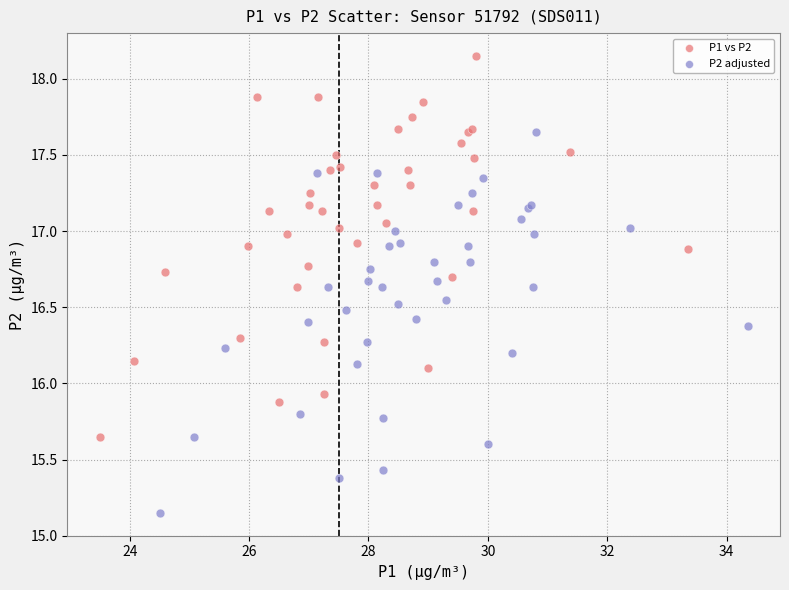

Which series reaches the minimum Y coordinate?

P2 adjusted